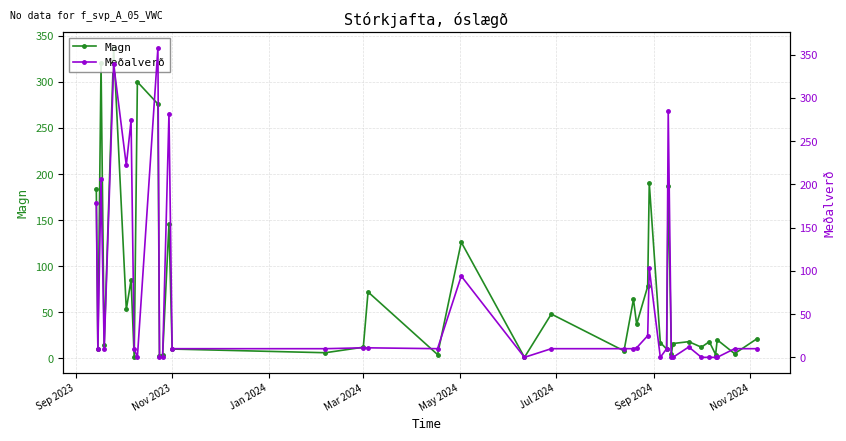

How many data points in Magn are less than 18?

18